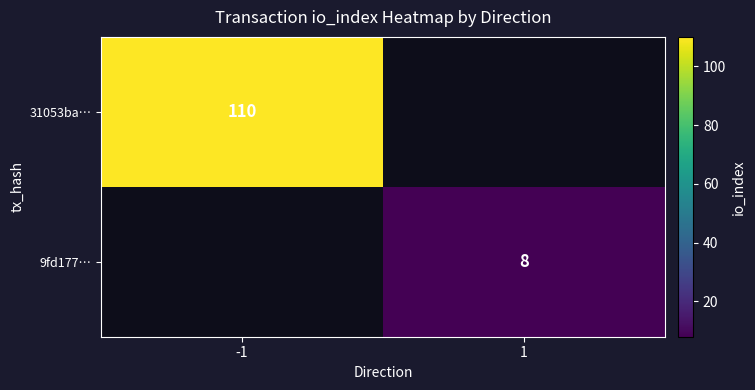

Is the value of 9fd177… at 1 greater than the value of 31053ba… at -1?

No